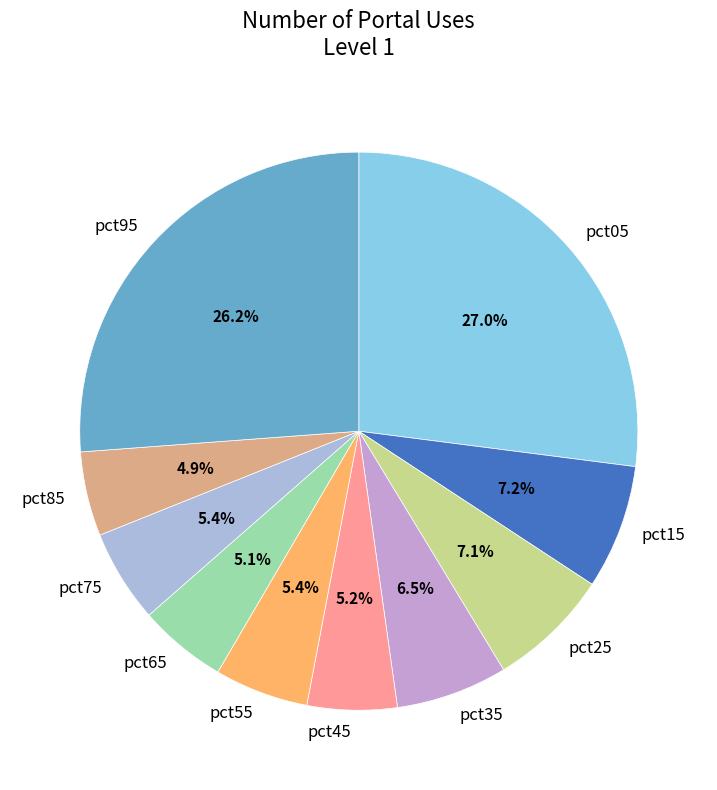

Count the number of slices in the pie.

10